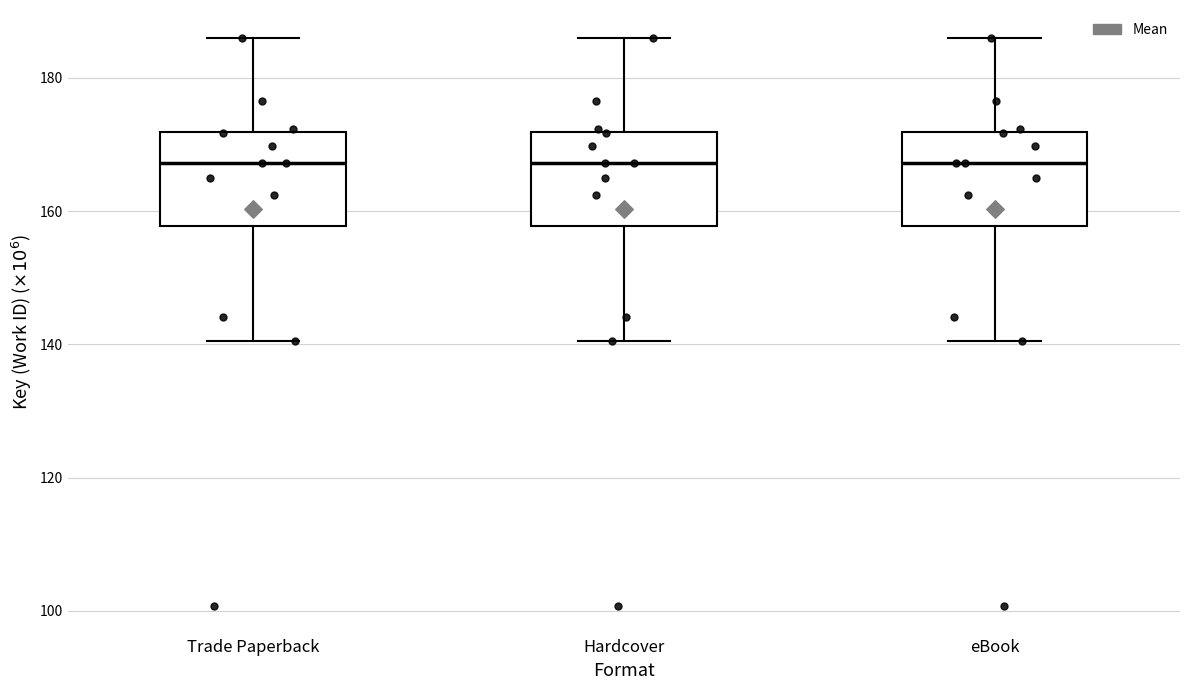

Where does the upper whisker of the box for Hardcover end on the y-axis? The values are not printed on the chart, so give them approximately, as read against the axis.

186